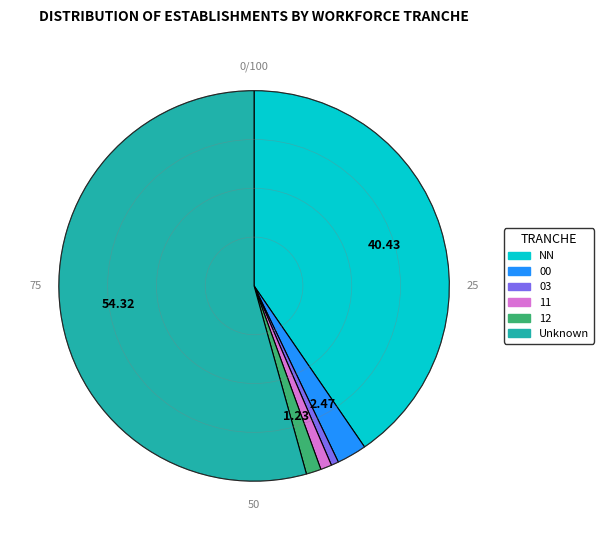

Is there any slice that represents more than half of the pie?

Yes